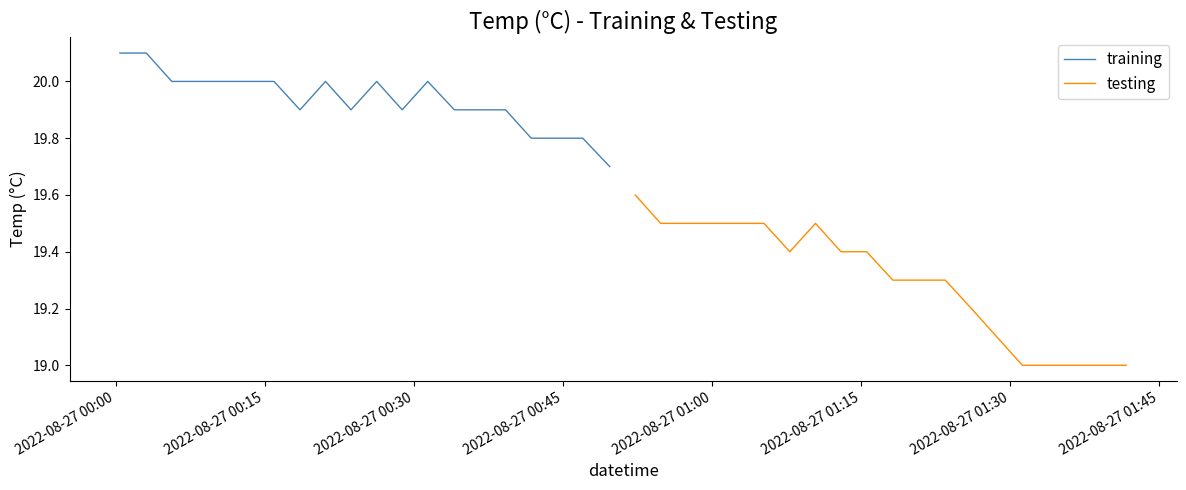

How many data points in training are above 20?

2